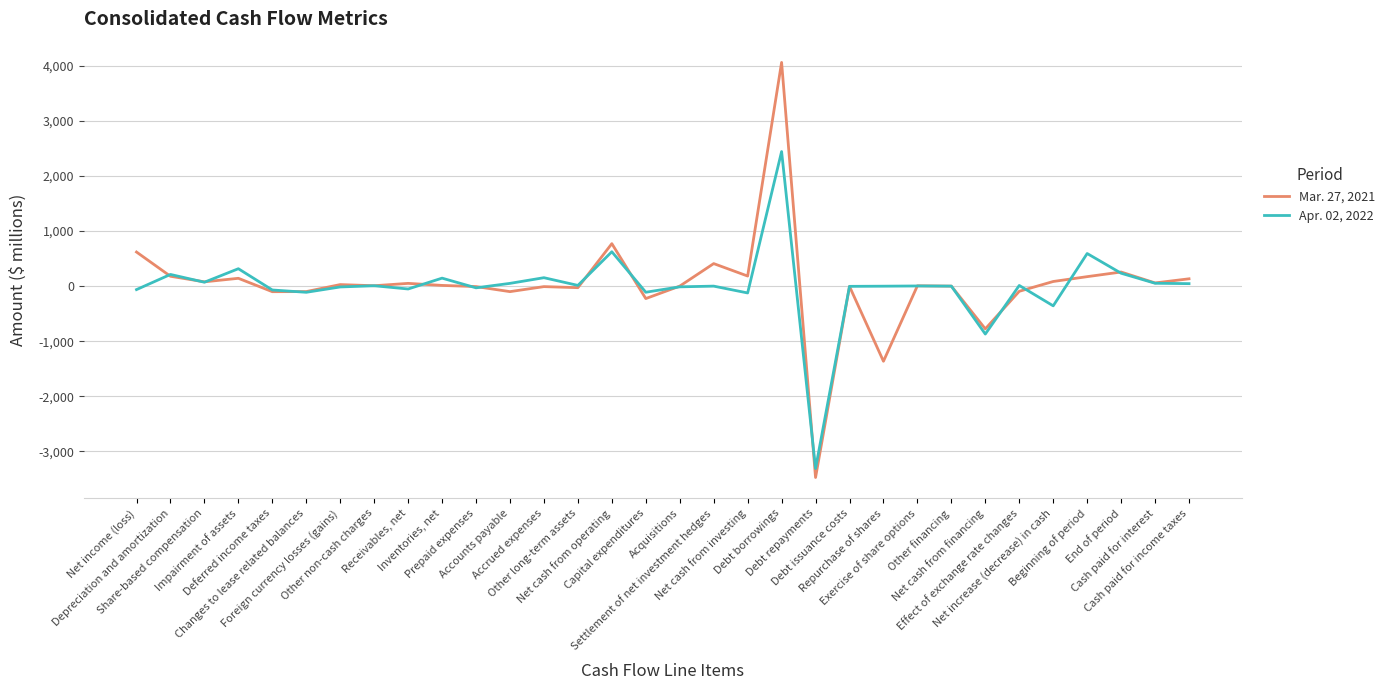

Between Net cash from operating and Cash paid for interest, which series saw the biggest shift?

Mar. 27, 2021